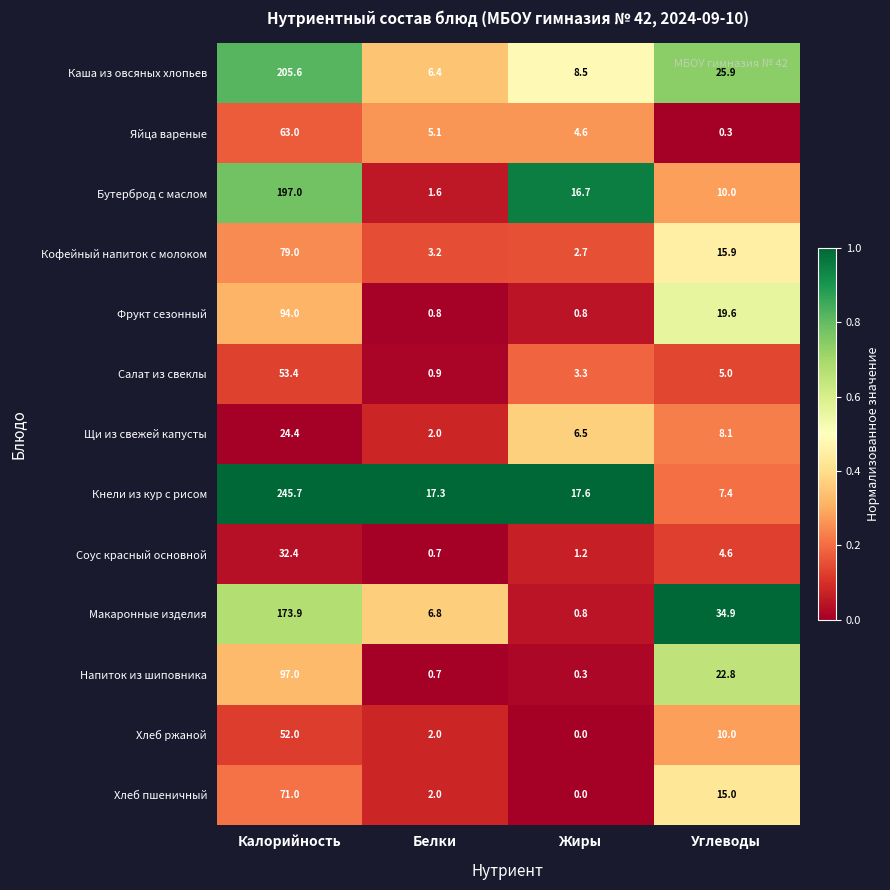

List the series in order of their peak value, lowest first.

Щи из свежей капусты, Соус красный основной, Хлеб ржаной, Салат из свеклы, Яйца вареные, Хлеб пшеничный, Кофейный напиток с молоком, Фрукт сезонный, Напиток из шиповника, Макаронные изделия, Бутерброд с маслом, Каша из овсяных хлопьев, Кнели из кур с рисом